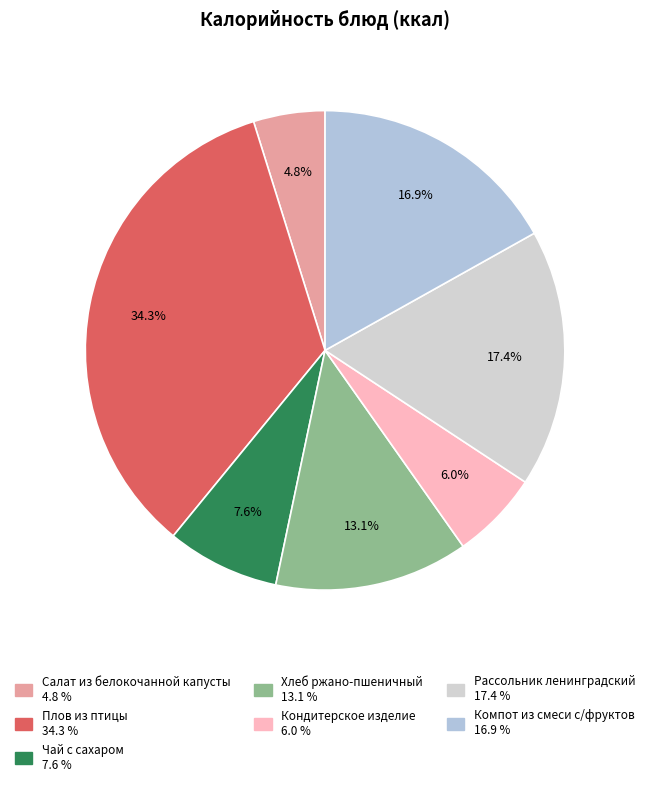

To the nearest percent, what is the average slice percentage?

14%